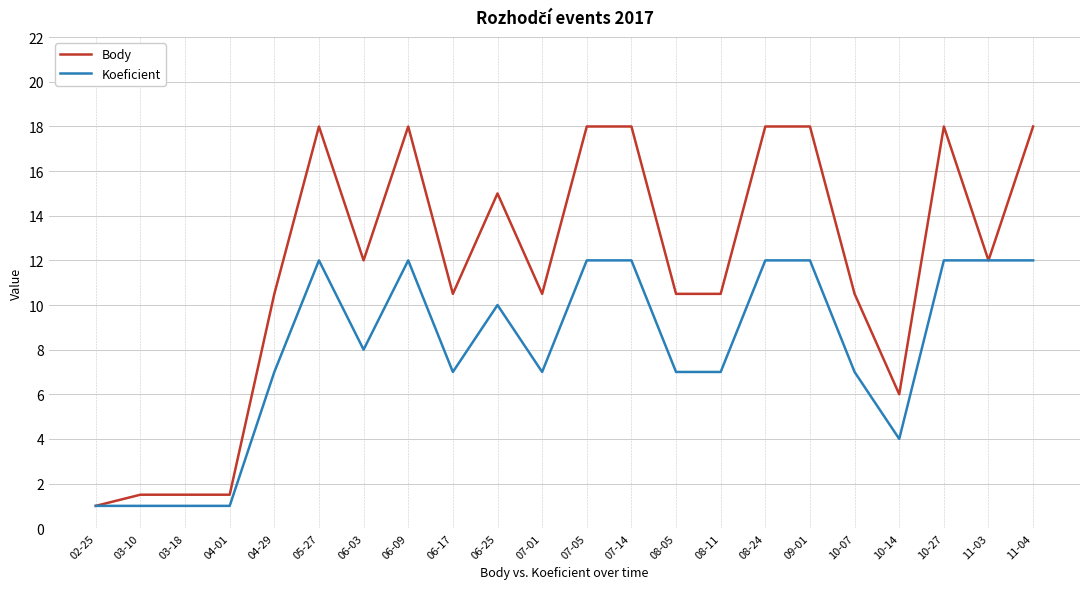

The value of Body at 10-14 is 9.5. True or false?

False